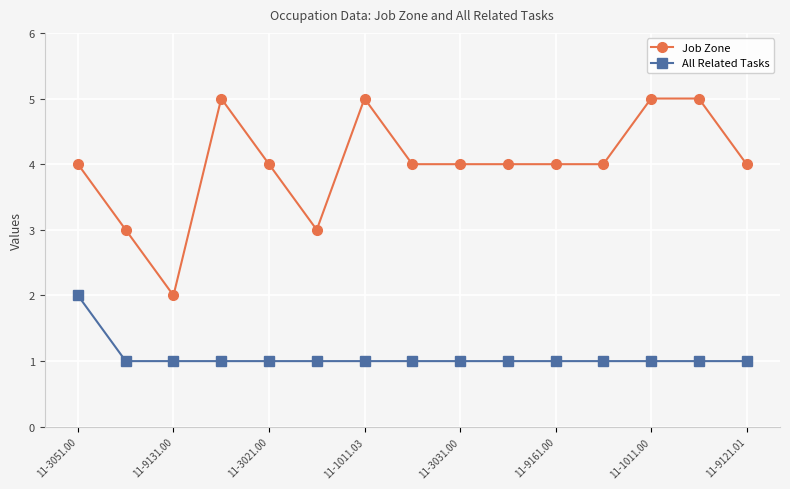

Which series has the largest total across all categories?

Job Zone